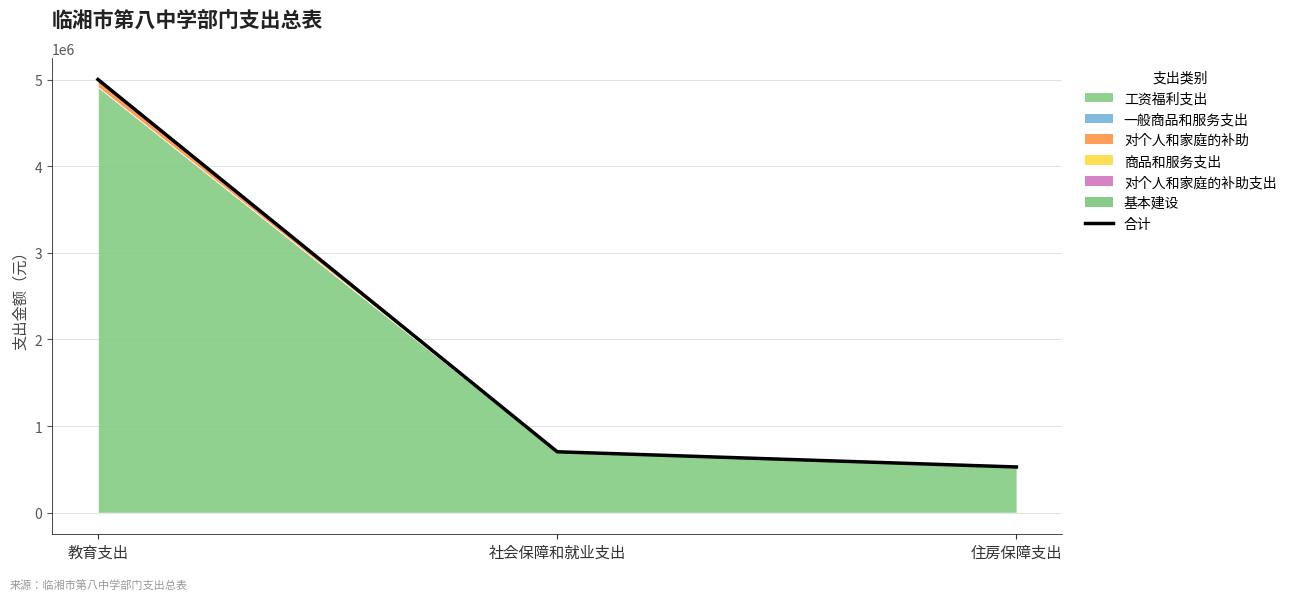

At which category does the chart reach its peak across all series?

教育支出